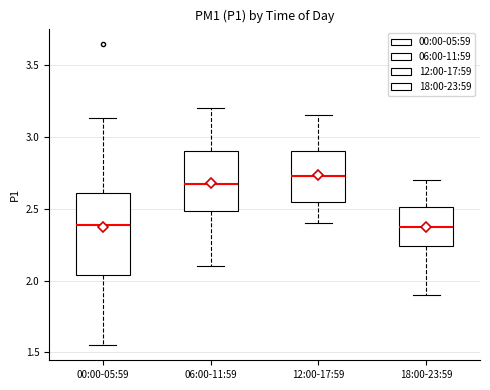

Which box is the tallest, from its lower edge to its upper edge?

00:00-05:59